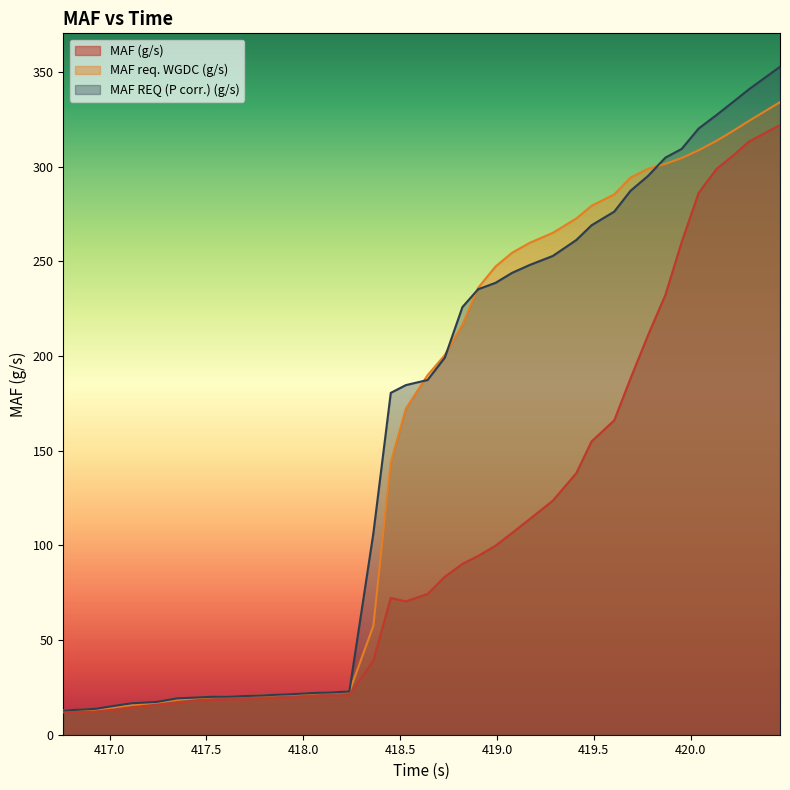

Reading left to right, list all the values displayed in this chart.

MAF (g/s): 416.762=11.8	416.842=11.9	416.93=12.2	417.022=12.9	417.113=14.2	417.242=15.7	417.35=16.6	417.44=18.0	417.522=18.3	417.599=18.5	417.69=18.6	417.782=18.8	417.862=19.3	417.958=19.6	418.042=20.1	418.133=20.6	418.238=20.8	418.362=39.1	418.452=72.2	418.53=70.4	418.642=74.3	418.731=83.4	418.822=90.2	418.903=94.4	418.993=99.8	419.079=106.6	419.171=114.0	419.289=123.6	419.41=138.1	419.489=154.9	419.606=166.0	419.69=188.1	419.781=211.1	419.87=232.2	419.954=260.1	420.042=286.1	420.134=298.7	420.222=306.0	420.303=313.3	420.462=321.9
MAF req. WGDC (g/s): 416.762=12.9	416.842=13.1	416.93=13.4	417.022=14.4	417.113=15.7	417.242=17.0	417.35=18.4	417.44=19.3	417.522=19.8	417.599=20.1	417.69=20.4	417.782=20.6	417.862=21.0	417.958=21.3	418.042=21.8	418.133=22.2	418.238=22.6	418.362=57.5	418.452=143.7	418.53=172.2	418.642=189.8	418.731=200.5	418.822=216.5	418.903=235.9	418.993=247.2	419.079=254.5	419.171=259.8	419.289=265.0	419.41=272.6	419.489=279.3	419.606=285.3	419.69=294.2	419.781=298.9	419.87=301.4	419.954=304.5	420.042=308.6	420.134=313.6	420.222=319.0	420.303=324.2	420.462=334.0
MAF REQ (P corr.) (g/s): 416.762=12.8	416.842=13.2	416.93=13.7	417.022=15.2	417.113=16.6	417.242=17.3	417.35=19.2	417.44=19.6	417.522=20.0	417.599=20.1	417.69=20.4	417.782=20.7	417.862=21.1	417.958=21.5	418.042=22.0	418.133=22.3	418.238=22.8	418.362=106.3	418.452=180.5	418.53=184.6	418.642=187.3	418.731=199.1	418.822=225.8	418.903=235.2	418.993=238.6	419.079=243.9	419.171=248.1	419.289=252.8	419.41=261.2	419.489=269.0	419.606=276.2	419.69=287.2	419.781=295.1	419.87=304.7	419.954=309.3	420.042=320.1	420.134=327.2	420.222=334.3	420.303=340.9	420.462=352.7